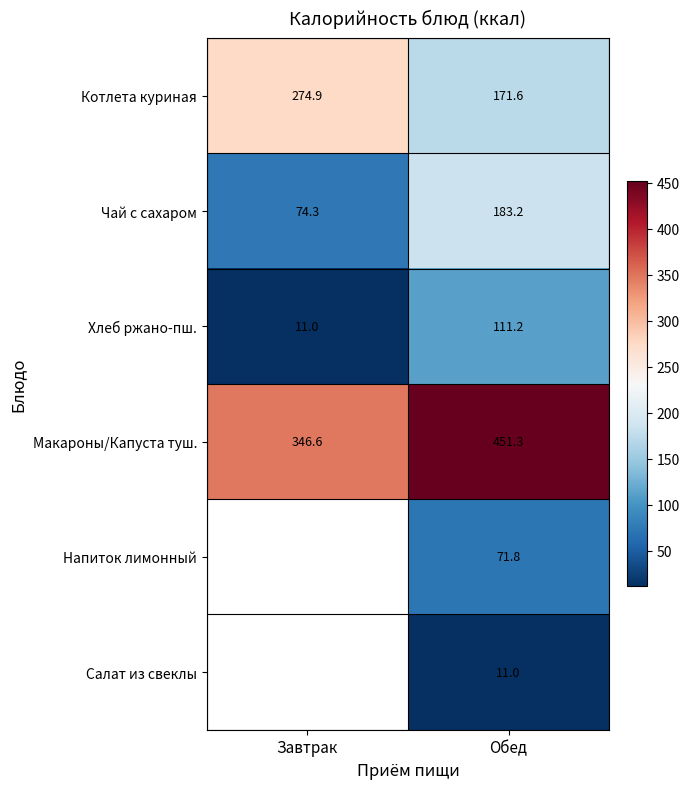

What is the difference between the highest and lowest values at Обед?

440.3